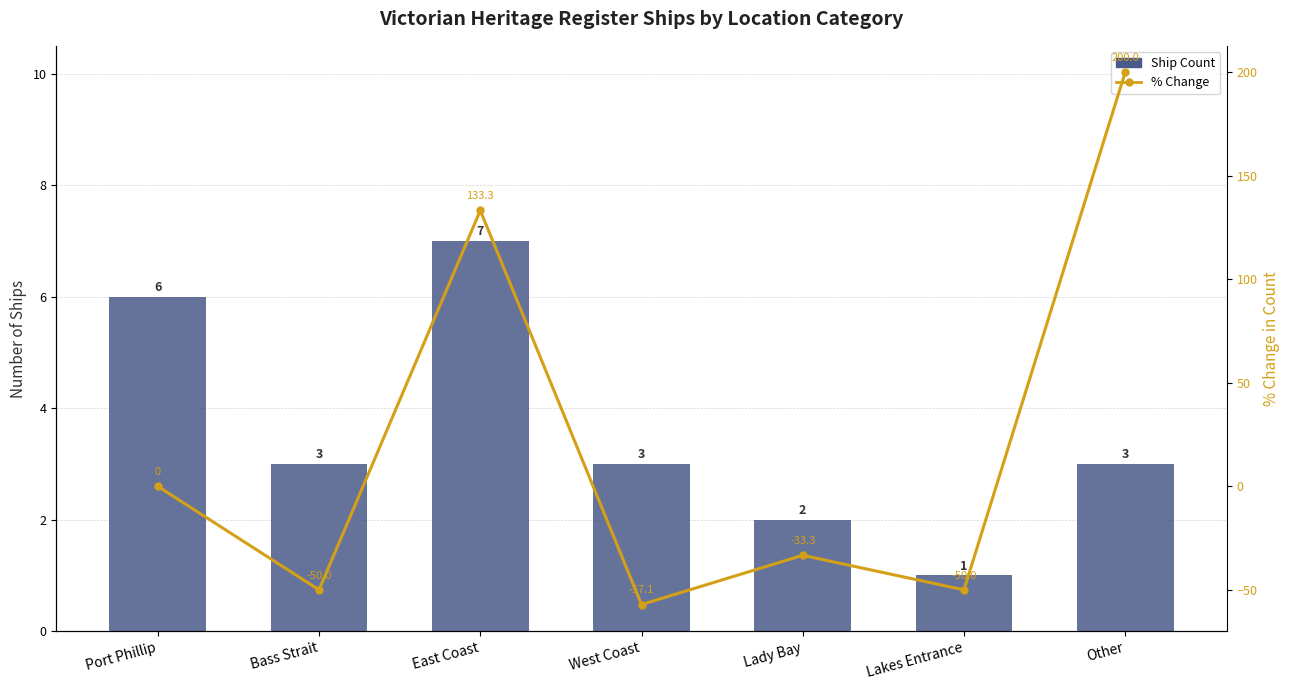

At how many categories does at least one series exceed -4?

7